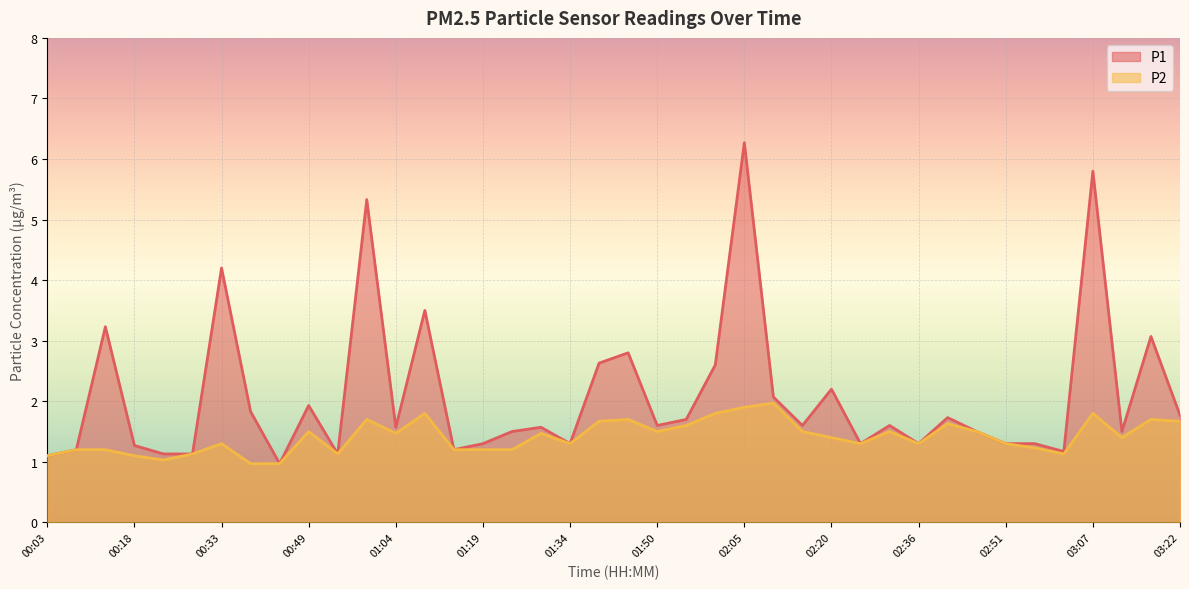

What is the difference between the maximum and minimum values in the P1 series?

5.3